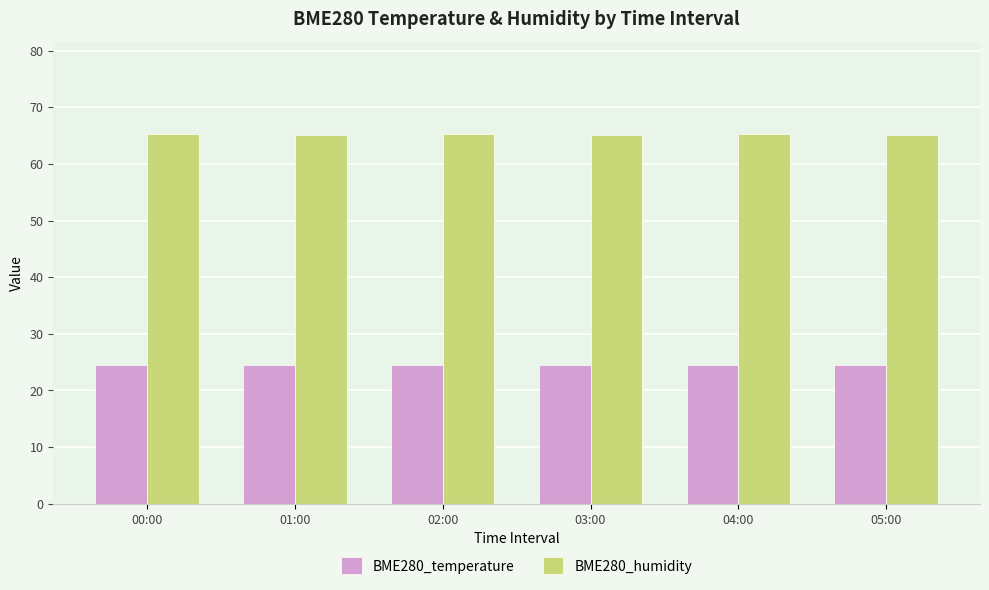

Read the BME280_temperature value at 05:00.

24.5